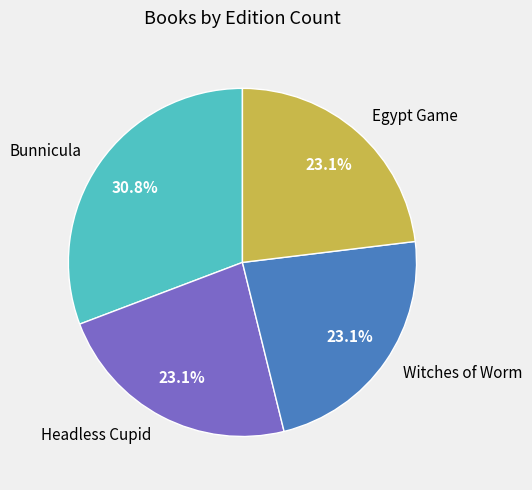

What portion of the pie excludes Witches of Worm?

76.9%